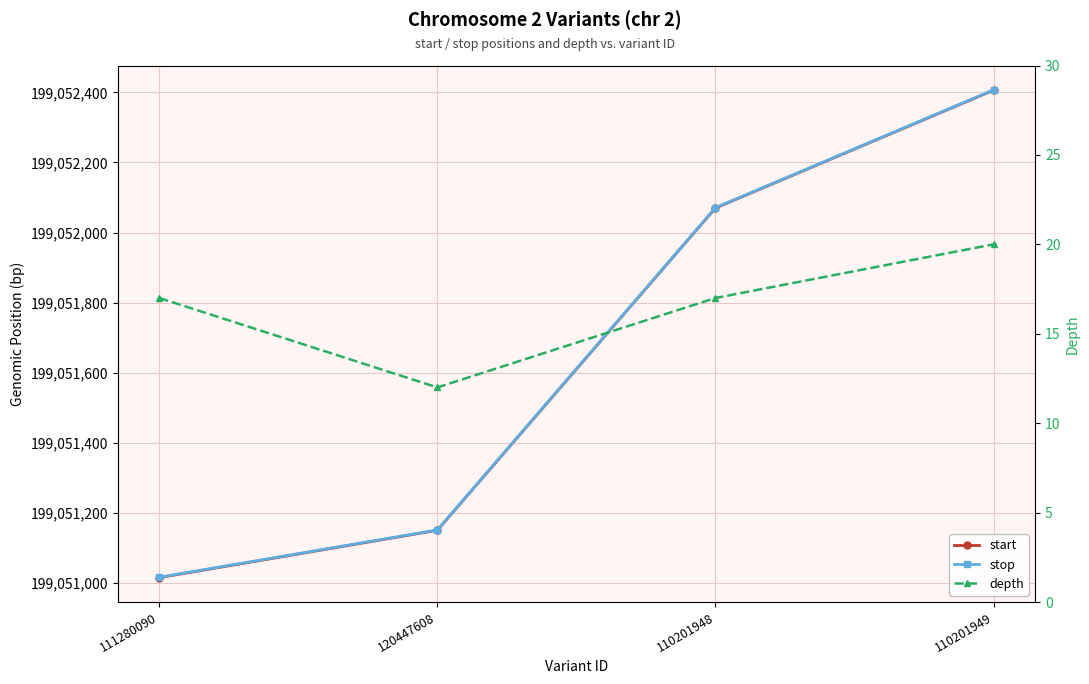

What is the label of the 2nd point from the left?

120447608